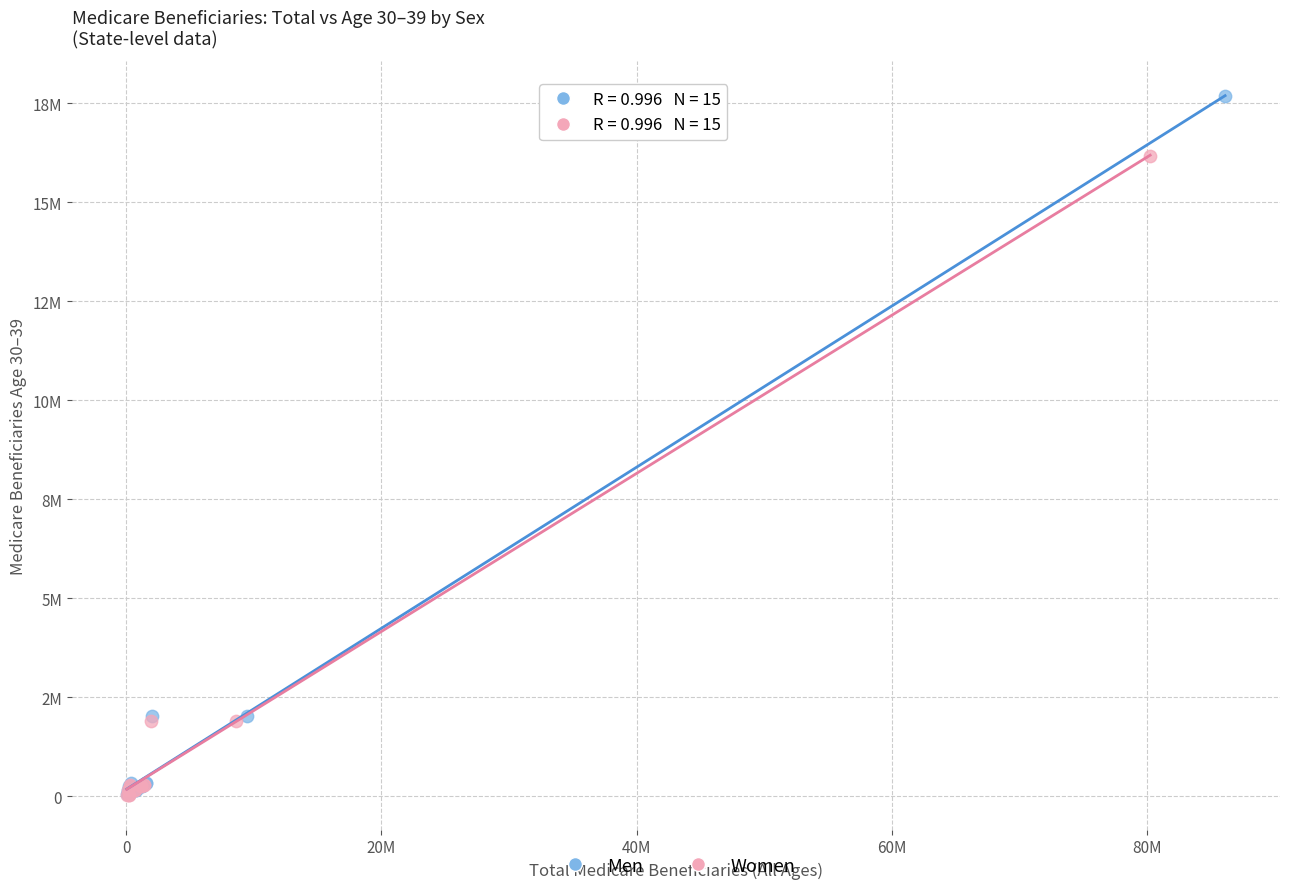

What are all the series names shown in the legend?

Men, Women